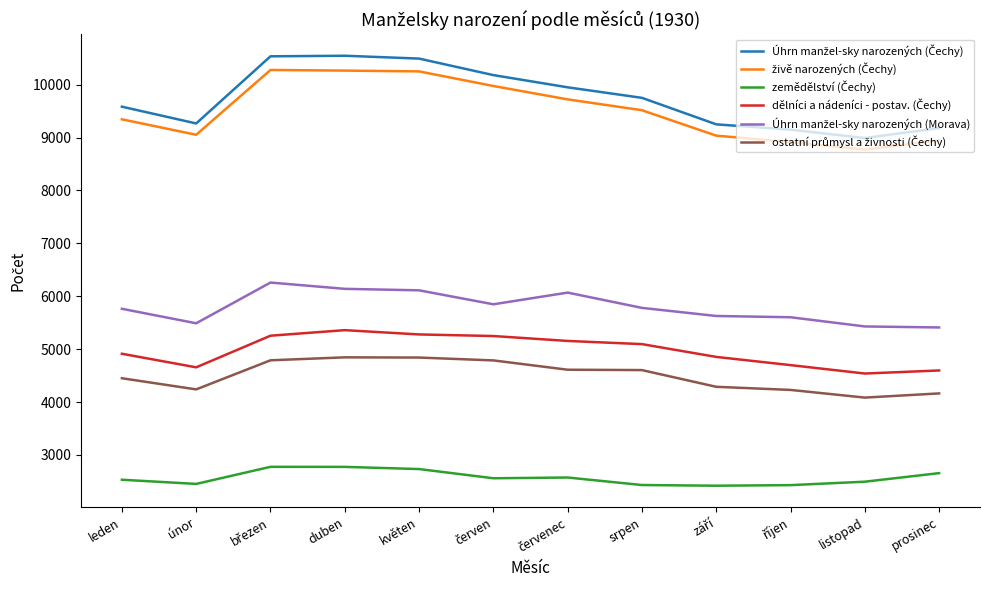

What is the total value across all series at prosinec?

34953